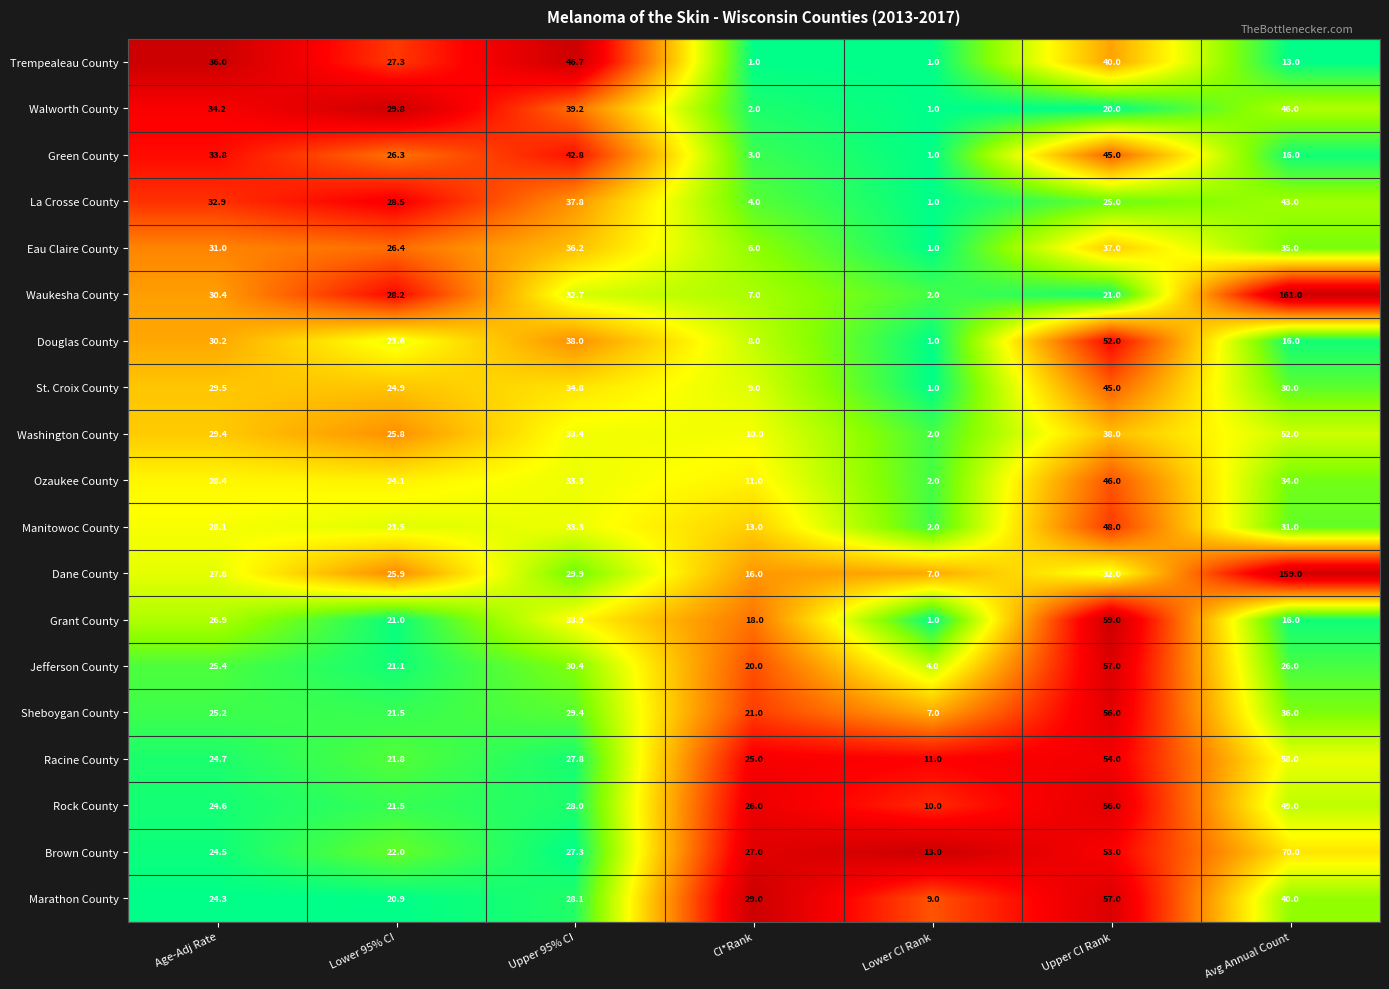

What is the difference between the highest and lowest values at Upper 95% CI?

19.4